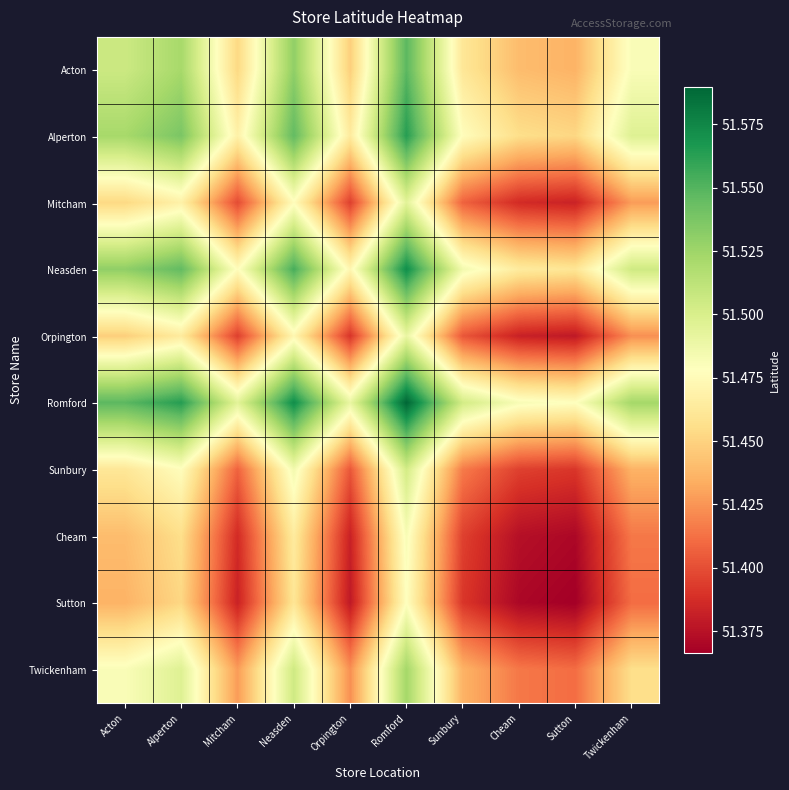

At how many categories does at least one series exceed 51?

10